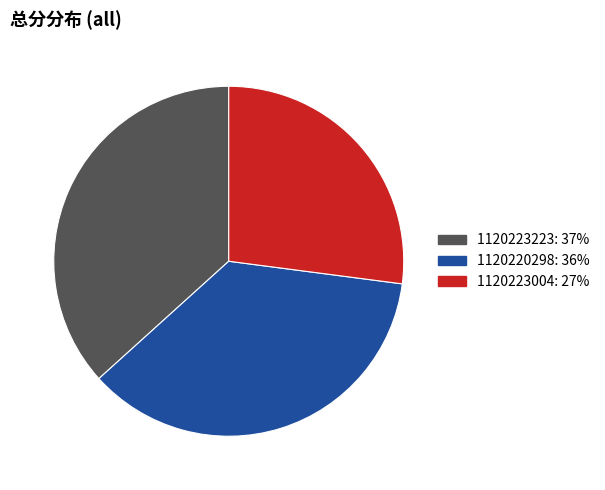

Which slice is the smallest?

1120223004